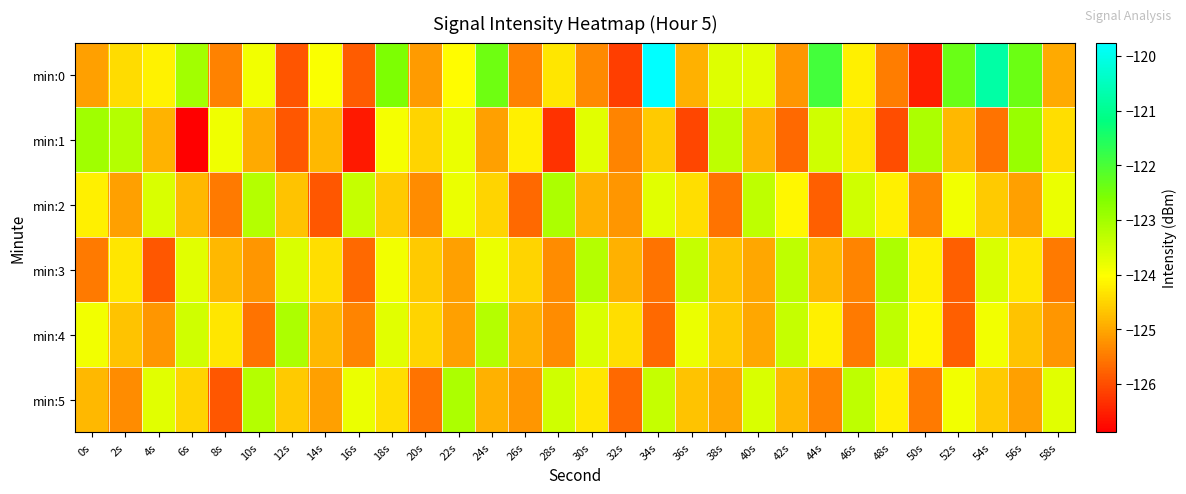

Reading right to left, what are all the values shown in this chart?

min:0: 58s=-125.0	56s=-122.4	54s=-120.8	52s=-122.3	50s=-126.5	48s=-125.5	46s=-124.2	44s=-121.9	42s=-125.2	40s=-123.7	38s=-123.7	36s=-124.9	34s=-119.8	32s=-126.2	30s=-125.3	28s=-124.3	26s=-125.4	24s=-122.4	22s=-124.1	20s=-125.2	18s=-122.6	16s=-125.8	14s=-124.0	12s=-125.9	10s=-123.9	8s=-125.4	6s=-123.0	4s=-124.2	2s=-124.4	0s=-125.1
min:1: 58s=-124.4	56s=-122.9	54s=-125.6	52s=-124.8	50s=-123.1	48s=-126.0	46s=-124.3	44s=-123.5	42s=-125.7	40s=-124.9	38s=-123.3	36s=-126.1	34s=-124.6	32s=-125.4	30s=-123.7	28s=-126.3	26s=-124.2	24s=-125.1	22s=-123.8	20s=-124.5	18s=-123.9	16s=-126.6	14s=-124.8	12s=-125.9	10s=-125.0	8s=-123.9	6s=-126.9	4s=-124.9	2s=-123.2	0s=-123.0
min:2: 58s=-123.8	56s=-125.1	54s=-124.6	52s=-123.9	50s=-125.4	48s=-124.2	46s=-123.5	44s=-125.8	42s=-124.1	40s=-123.3	38s=-125.6	36s=-124.4	34s=-123.7	32s=-125.2	30s=-124.9	28s=-123.1	26s=-125.7	24s=-124.5	22s=-123.8	20s=-125.3	18s=-124.6	16s=-123.4	14s=-125.9	12s=-124.7	10s=-123.2	8s=-125.5	6s=-124.8	4s=-123.6	2s=-125.1	0s=-124.2
min:3: 58s=-125.5	56s=-124.3	54s=-123.6	52s=-125.8	50s=-124.2	48s=-123.1	46s=-125.4	44s=-124.8	42s=-123.3	40s=-125.0	38s=-124.7	36s=-123.4	34s=-125.6	32s=-124.9	30s=-123.2	28s=-125.3	26s=-124.5	24s=-123.8	22s=-125.1	20s=-124.6	18s=-123.9	16s=-125.7	14s=-124.4	12s=-123.6	10s=-125.2	8s=-124.8	6s=-123.7	4s=-125.9	2s=-124.3	0s=-125.5
min:4: 58s=-125.2	56s=-124.7	54s=-123.9	52s=-125.8	50s=-124.1	48s=-123.3	46s=-125.5	44s=-124.2	42s=-123.4	40s=-125.0	38s=-124.6	36s=-123.8	34s=-125.7	32s=-124.4	30s=-123.6	28s=-125.3	26s=-124.9	24s=-123.2	22s=-125.1	20s=-124.5	18s=-123.7	16s=-125.4	14s=-124.8	12s=-123.1	10s=-125.6	8s=-124.3	6s=-123.5	4s=-125.2	2s=-124.7	0s=-123.9
min:5: 58s=-123.7	56s=-125.1	54s=-124.6	52s=-123.9	50s=-125.5	48s=-124.2	46s=-123.3	44s=-125.4	42s=-124.8	40s=-123.6	38s=-125.0	36s=-124.7	34s=-123.4	32s=-125.7	30s=-124.3	28s=-123.5	26s=-125.2	24s=-124.9	22s=-123.1	20s=-125.6	18s=-124.4	16s=-123.8	14s=-125.1	12s=-124.6	10s=-123.2	8s=-125.9	6s=-124.5	4s=-123.7	2s=-125.3	0s=-124.8